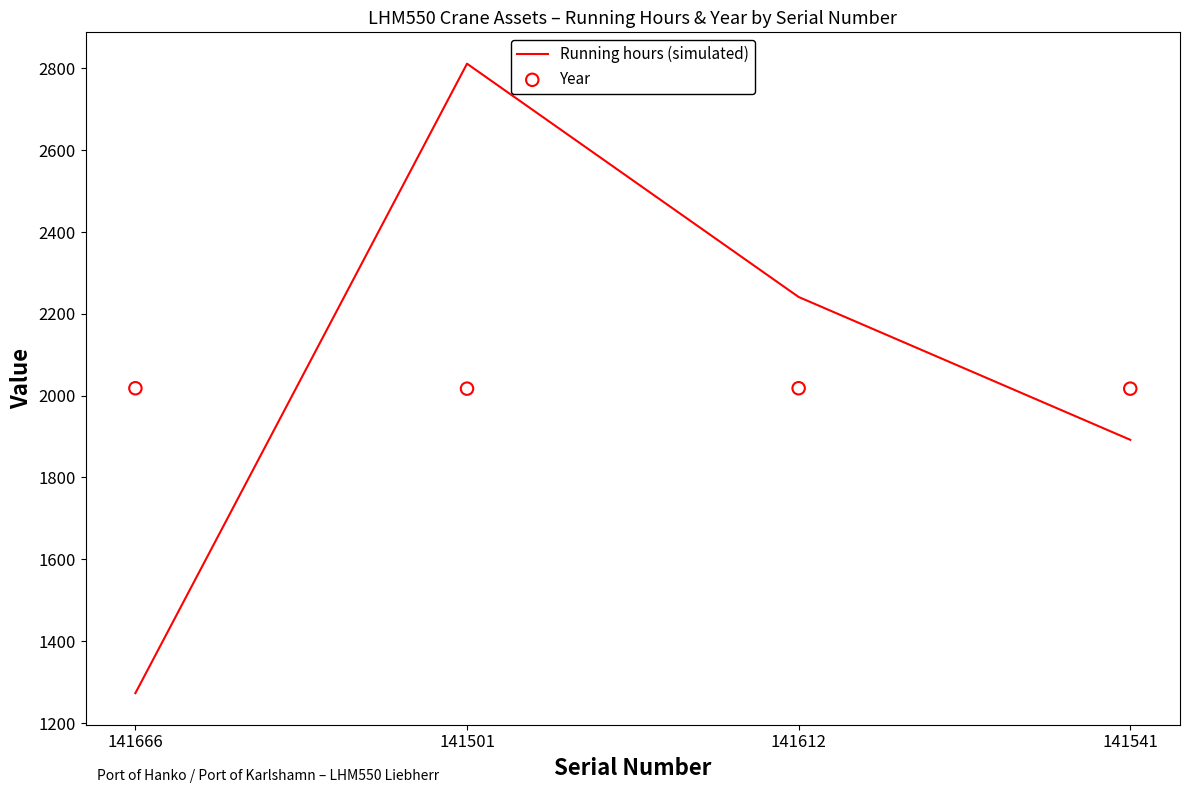

Which series reaches the maximum Y coordinate?

Running hours (simulated)